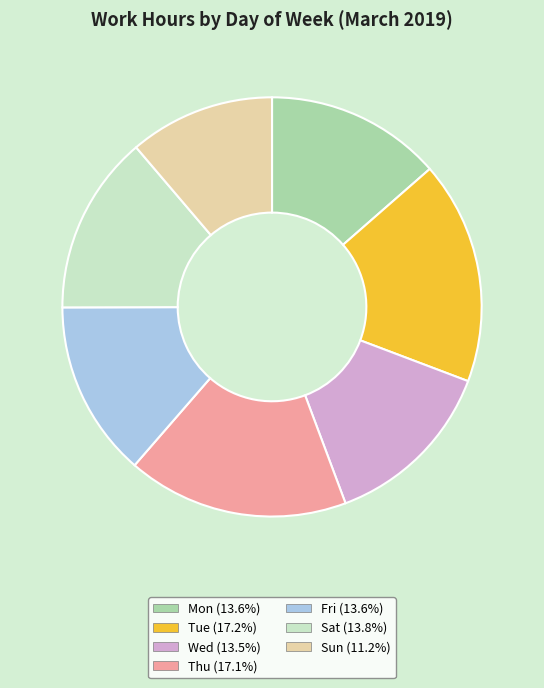

The Sun slice represents 11% of the pie. True or false?

True